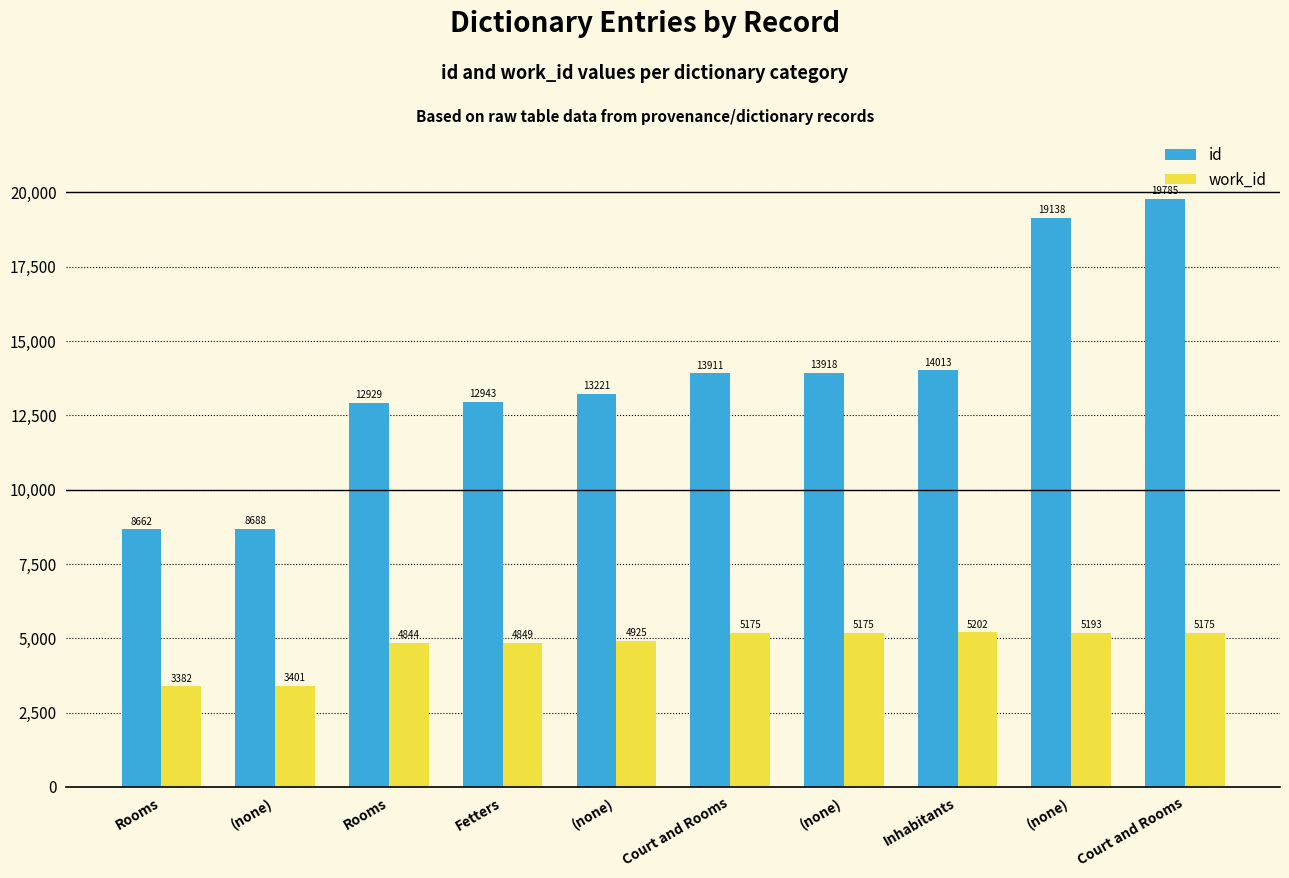

Reading left to right, what are all the values shown in this chart?

id: 8662	8688	12929	12943	13221	13911	13918	14013	19138	19785
work_id: 3382	3401	4844	4849	4925	5175	5175	5202	5193	5175